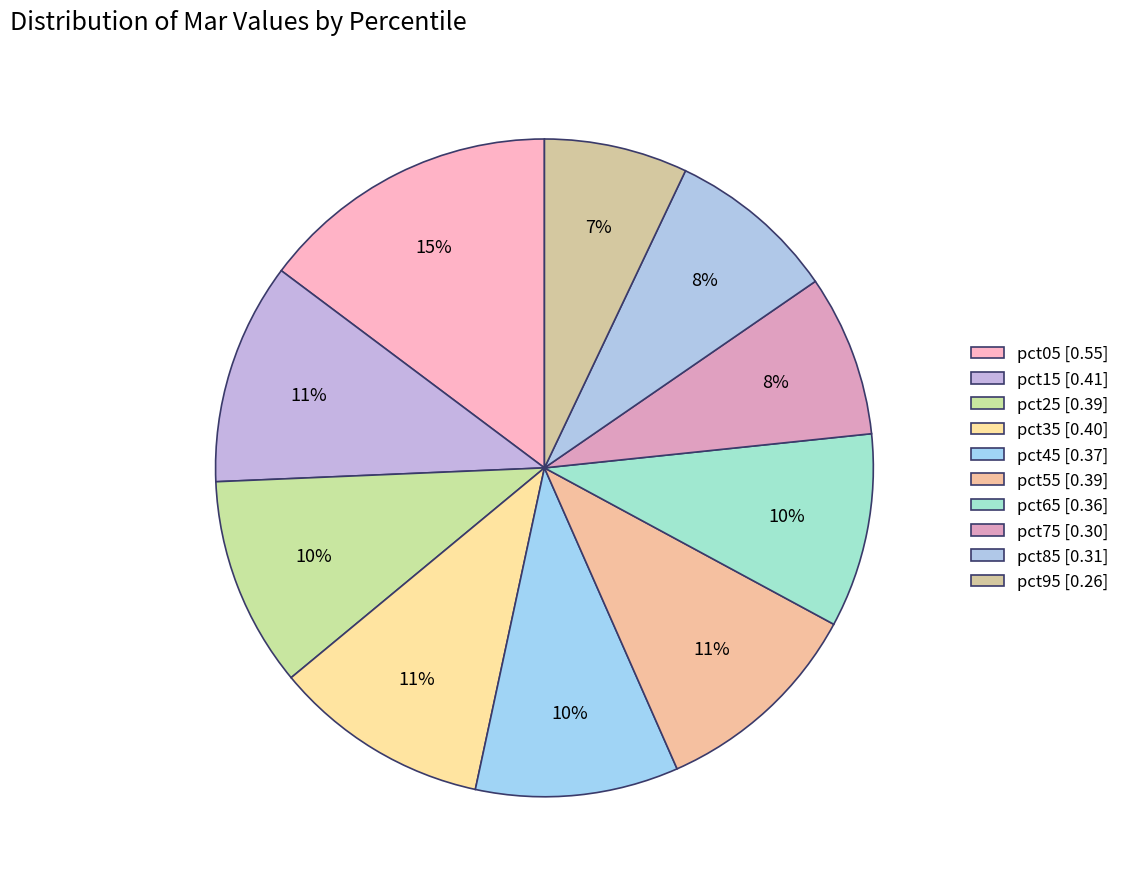

Is it true that pct15 is 24% of the pie?

False